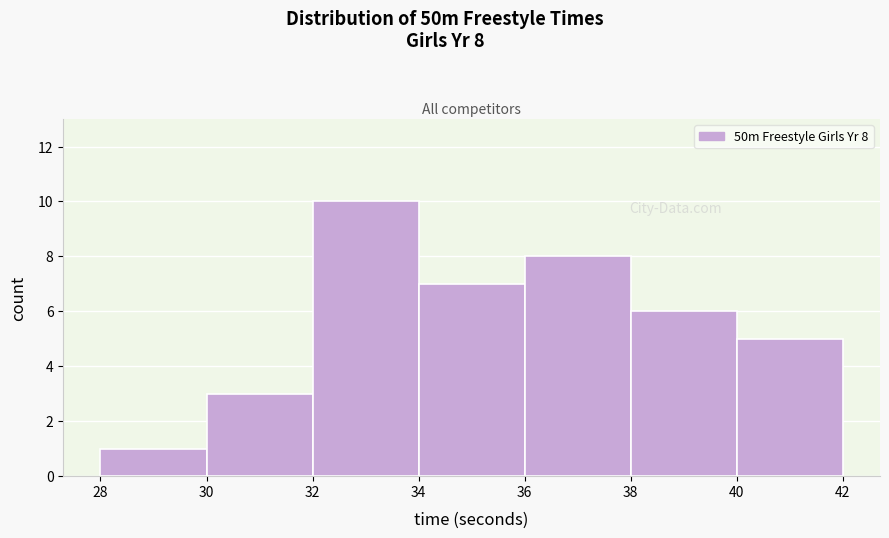

Which range on the x-axis has the tallest bar?

32 to 34